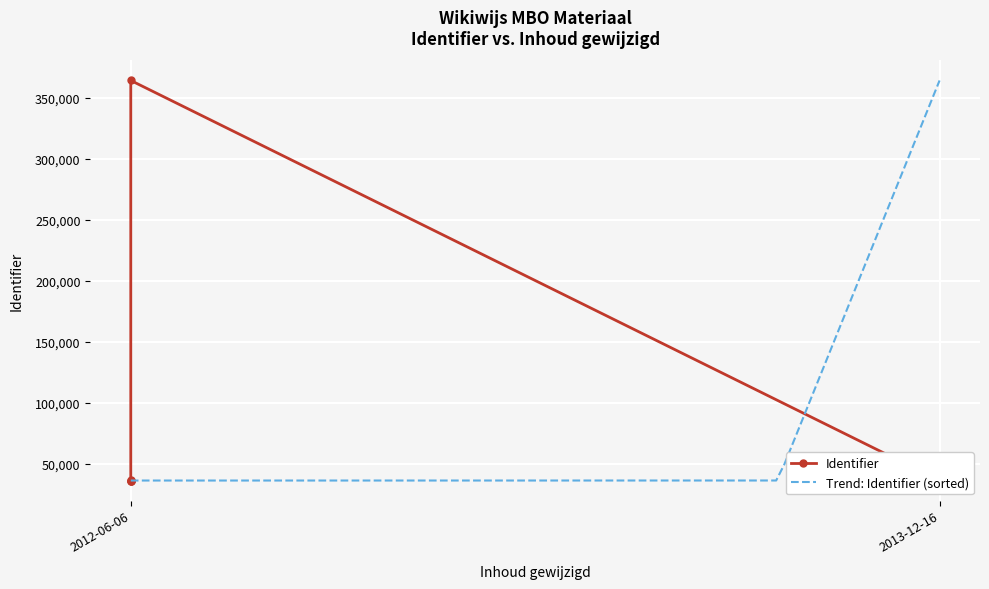

Is it true that the value at 2013-12-16 is 36174?

True